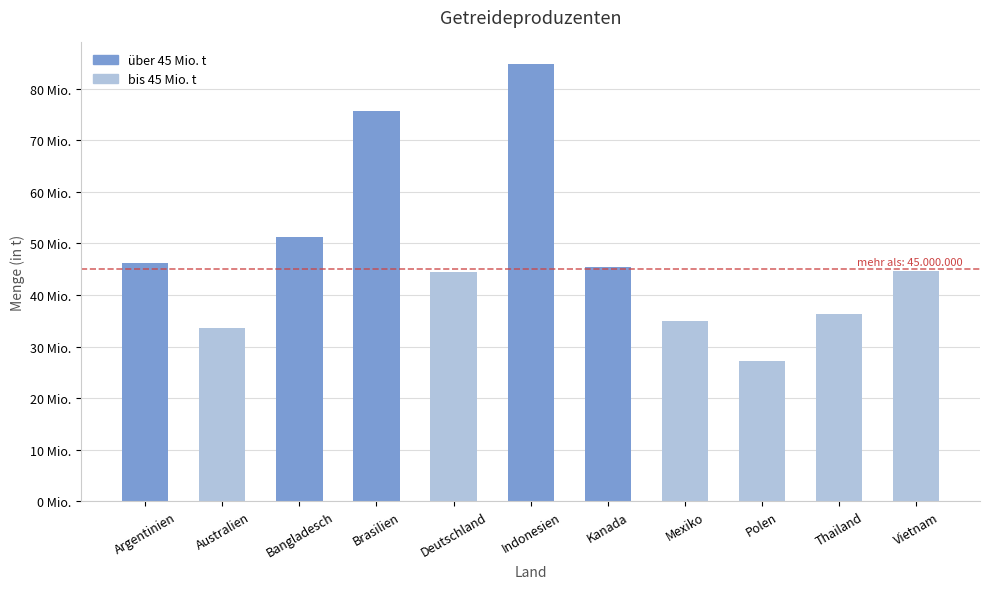

List the labels in order of value, smallest first.

Polen, Australien, Mexiko, Thailand, Deutschland, Vietnam, Kanada, Argentinien, Bangladesch, Brasilien, Indonesien